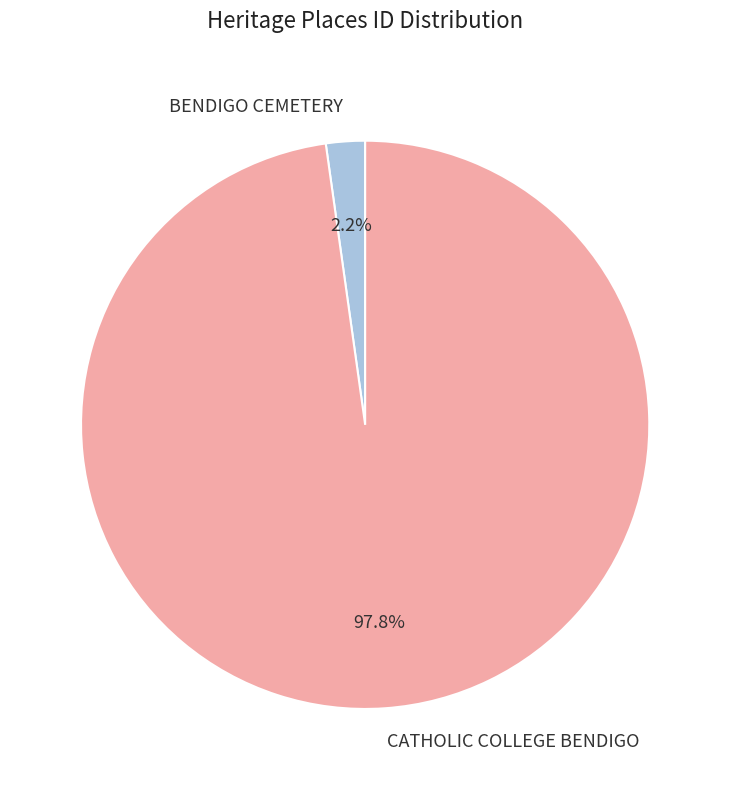

Which category has the biggest portion of the pie?

CATHOLIC COLLEGE BENDIGO